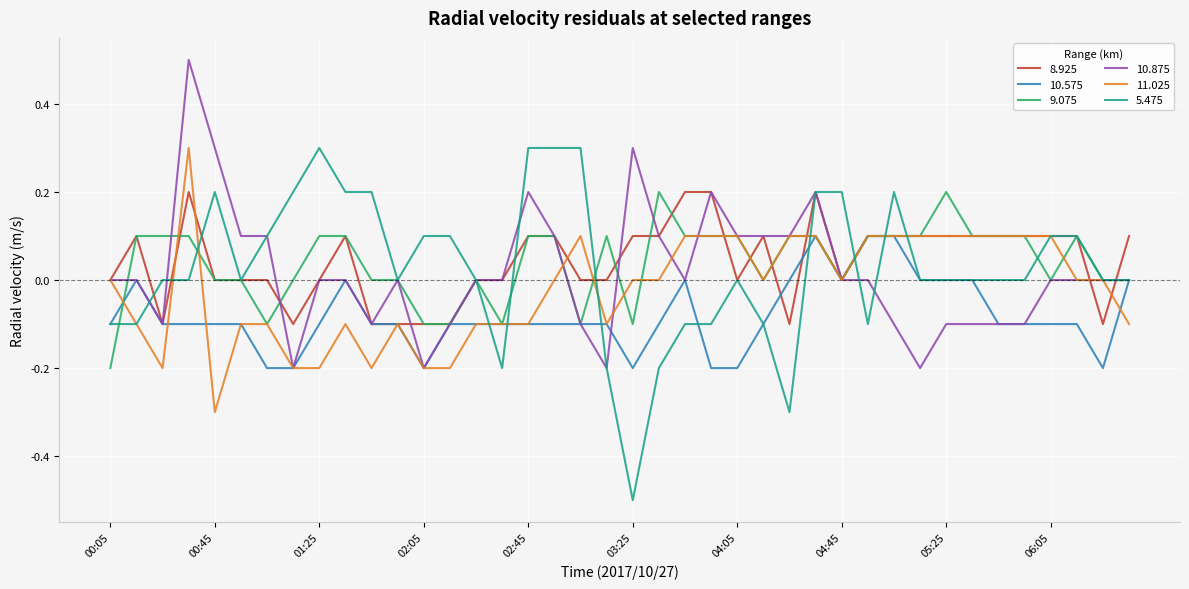

Which series has the widest spread of values?

5.475